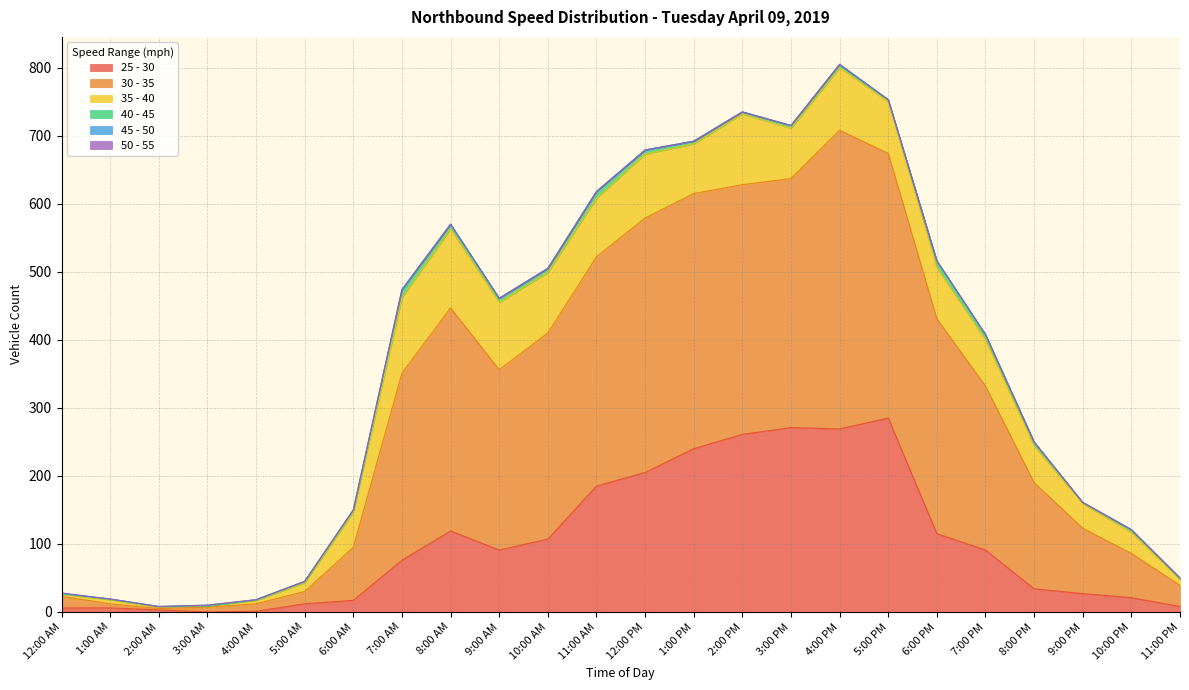

Where is 45 - 50 nearest to the value 0?

12:00 AM